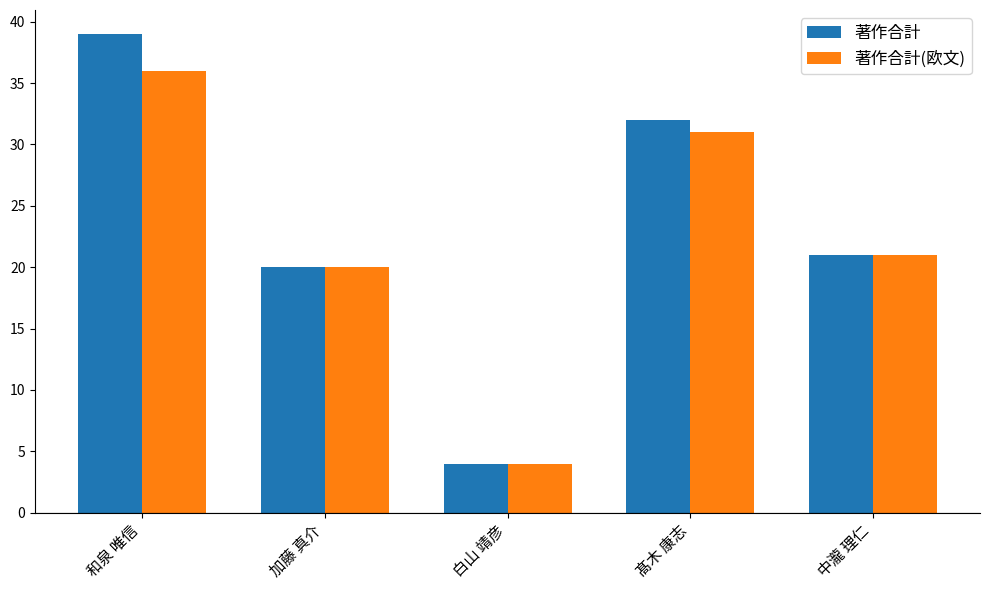

Count the number of categories in the chart.

5